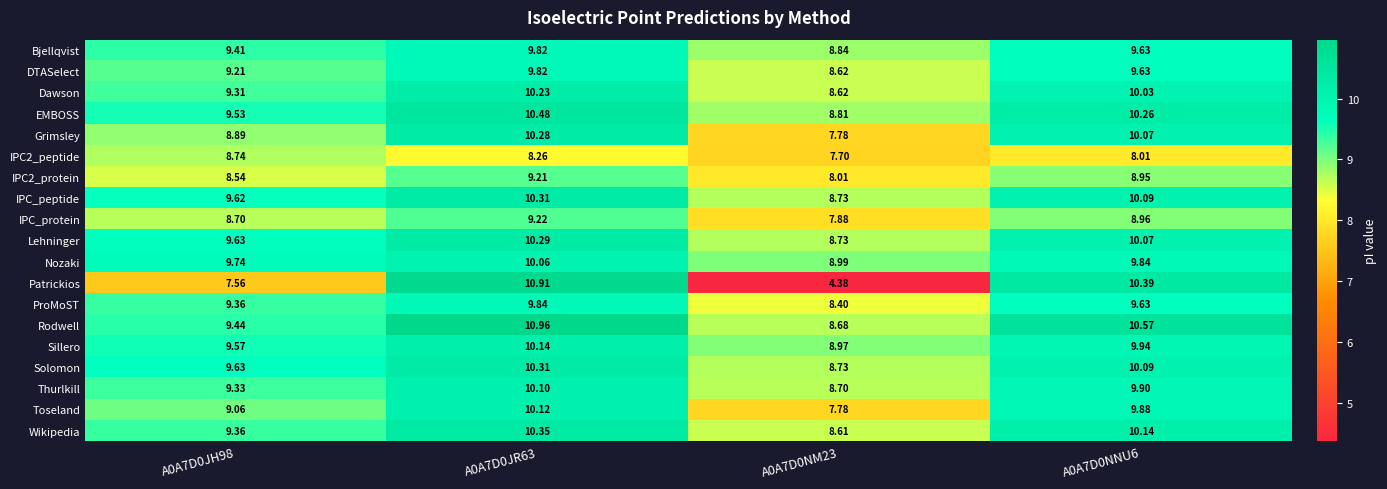

Which series has the widest spread of values?

Patrickios